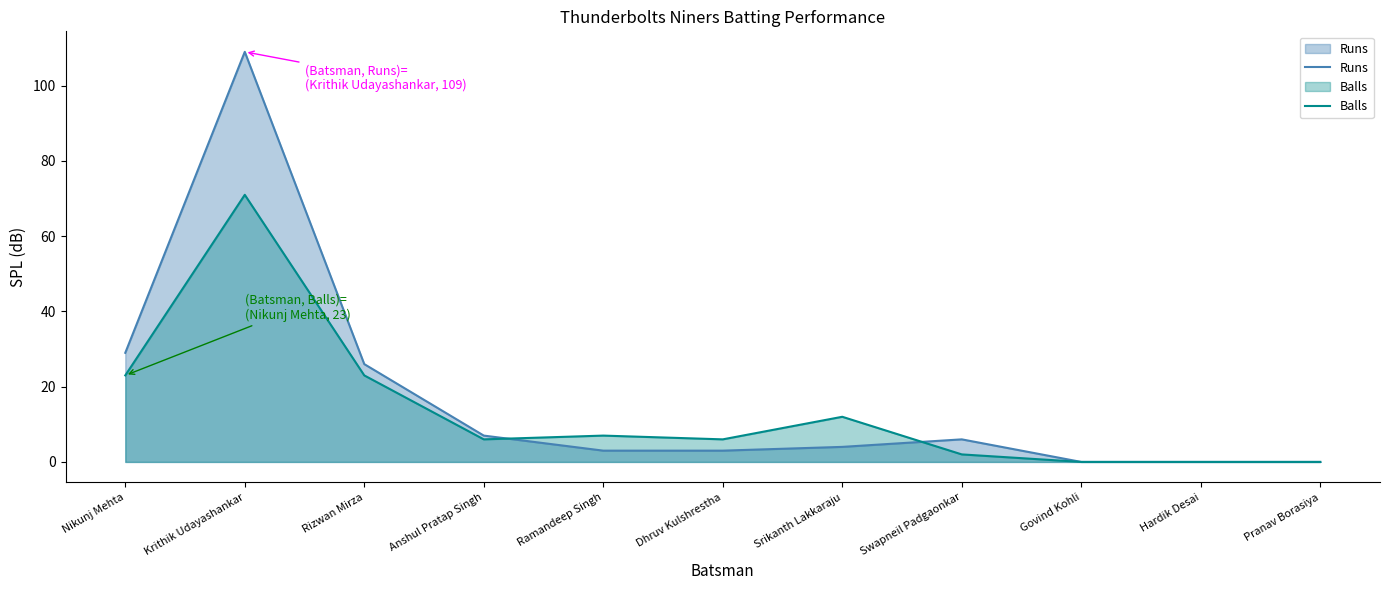

Between Pranav Borasiya and Hardik Desai, which is larger?

Pranav Borasiya